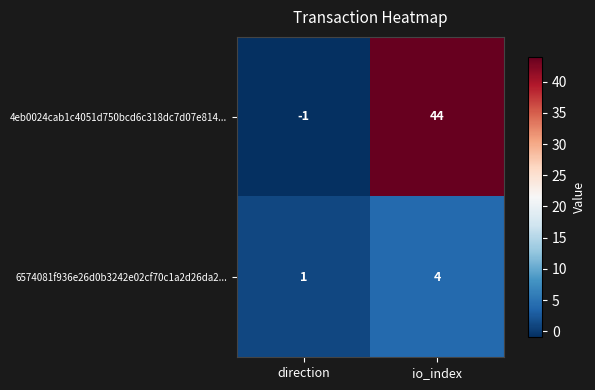

How many values in the 6574081f936e26d0b3242e02cf70c1a2d26da2... series are below 4?

1